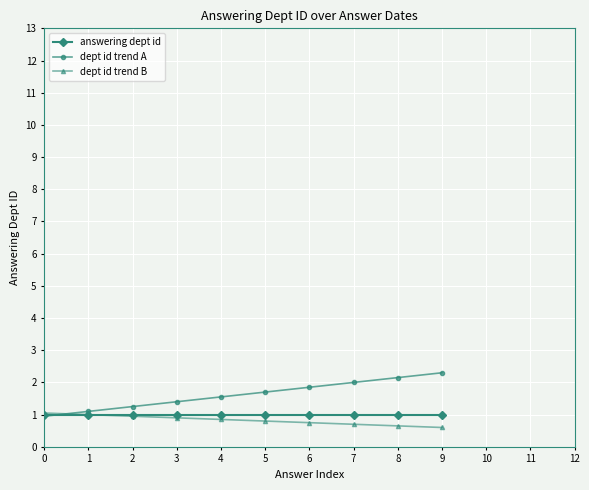

What is the highest value of the answering dept id series?

1.0